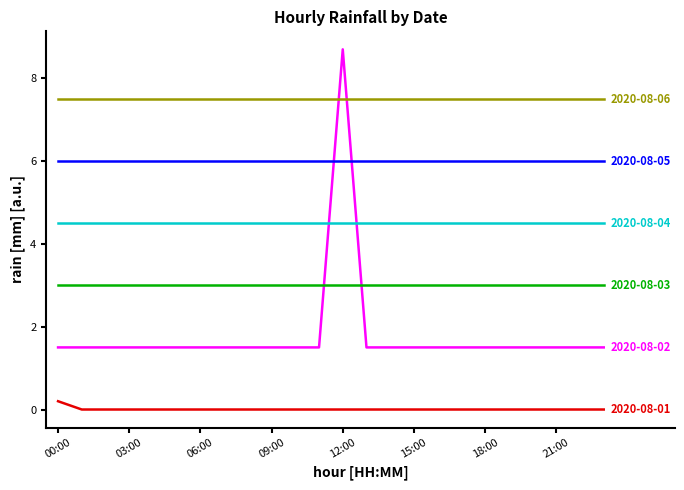

What is the maximum value shown in the chart?

8.7